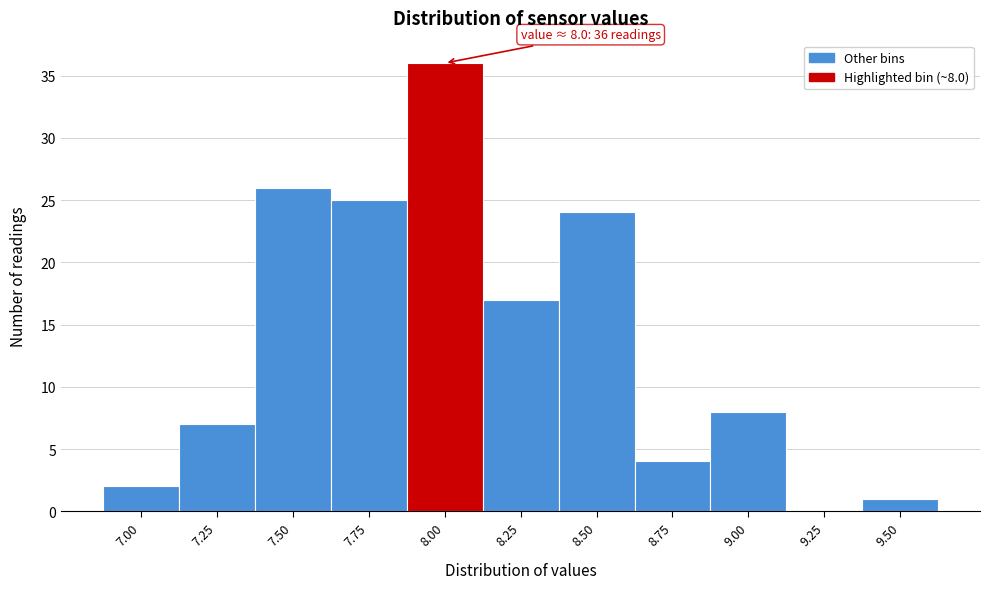

Reading left to right, transcribe all the data shown in this chart.

7.00=2	7.25=7	7.50=26	7.75=25	8.00=36	8.25=17	8.50=24	8.75=4	9.00=8	9.25=0	9.50=1